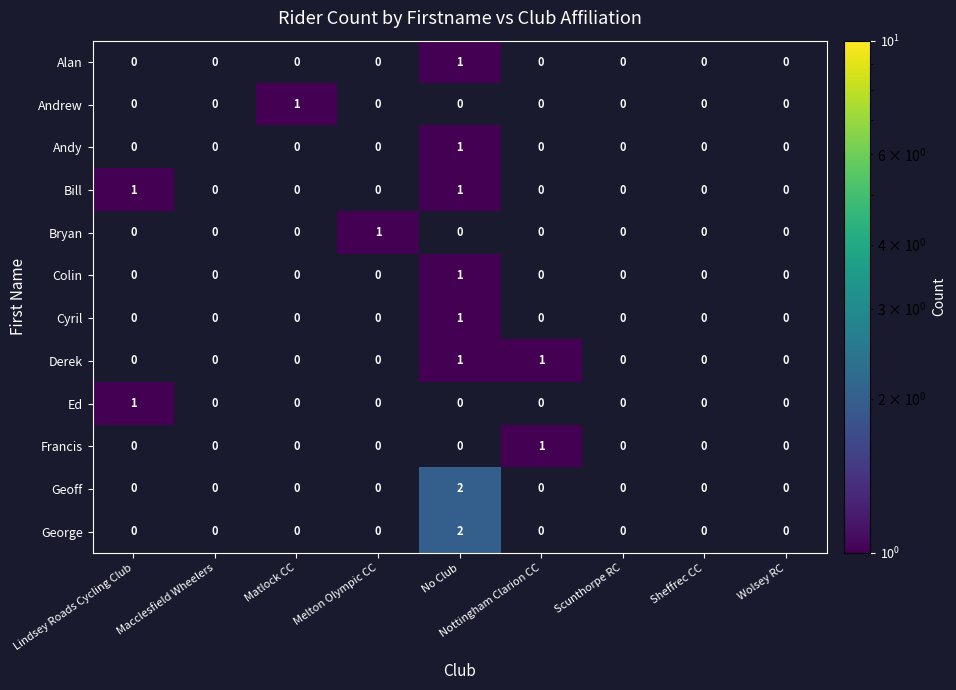

At which category does the chart reach its peak across all series?

No Club